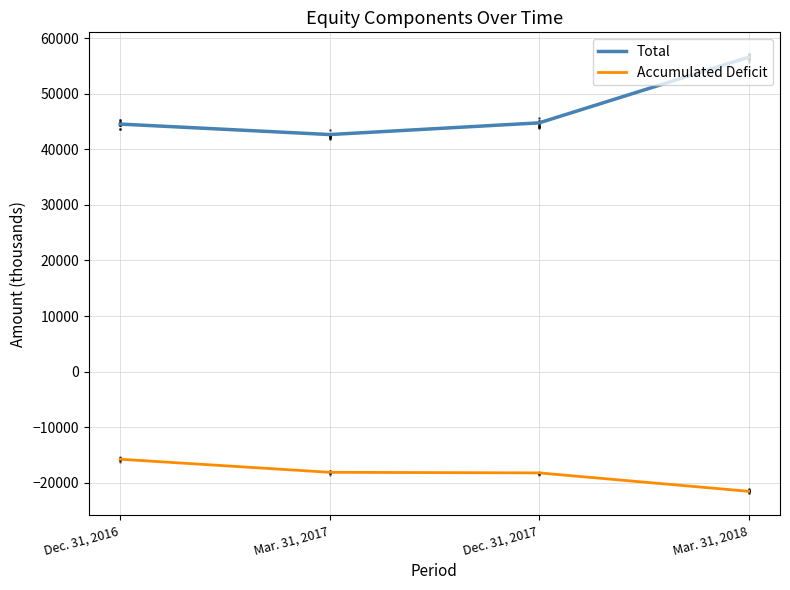

Is the value of Accumulated Deficit at Mar. 31, 2017 greater than the value of Total at Dec. 31, 2017?

No